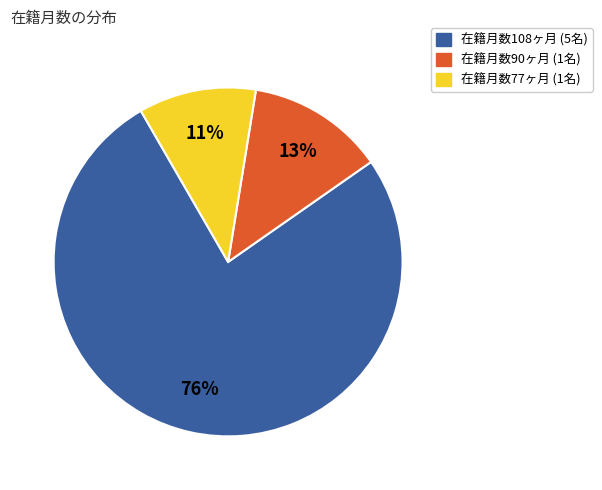

Do 在籍月数77ヶ月 (1名) and 在籍月数90ヶ月 (1名) together represent more than half of the pie?

No